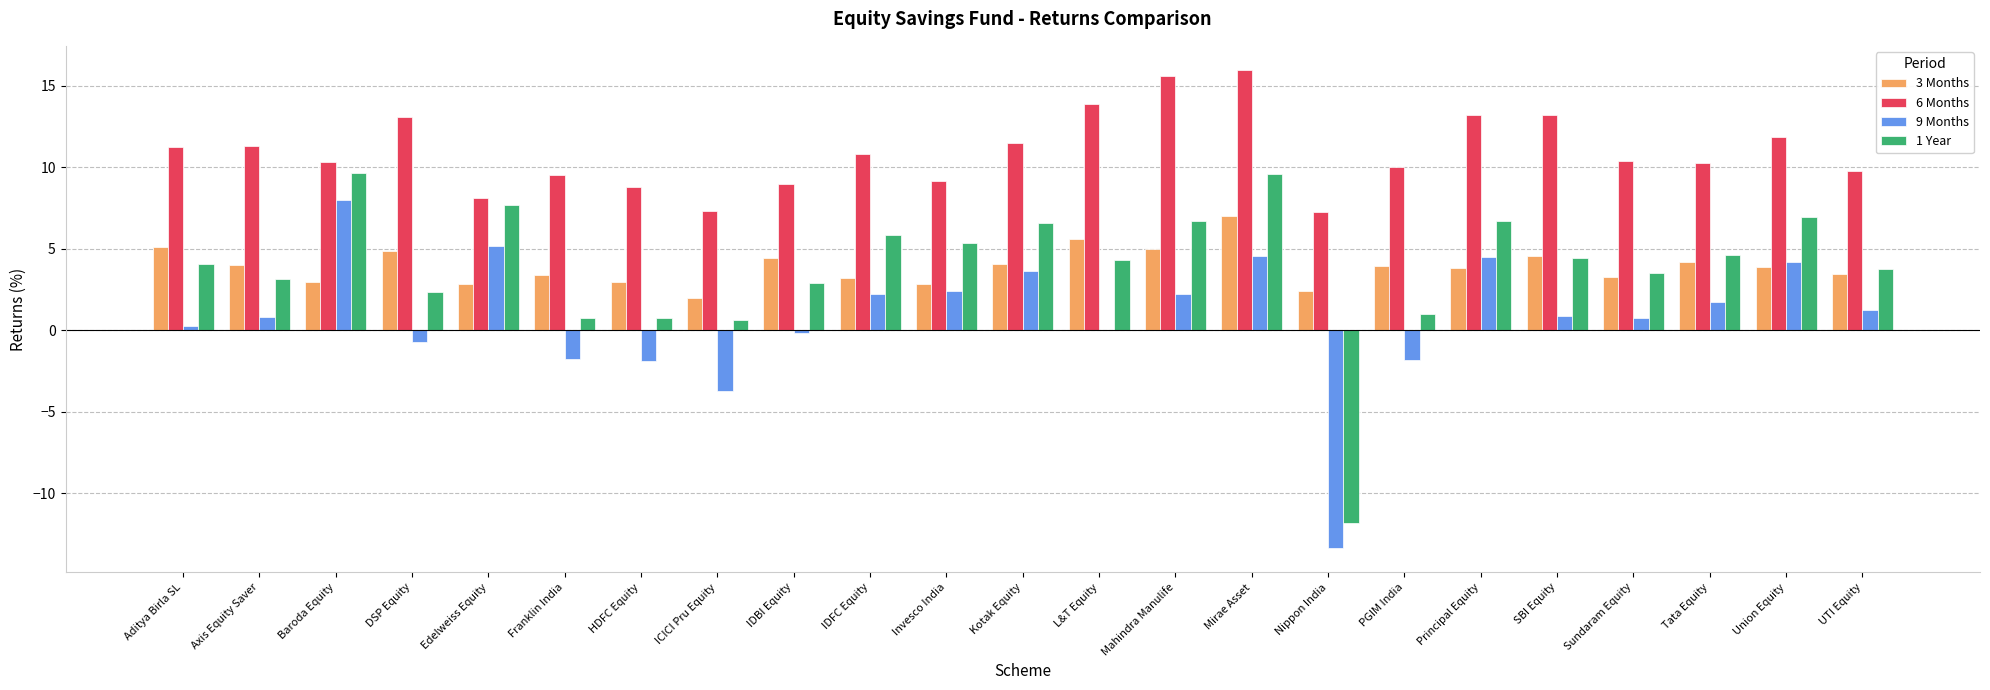

Which series has the largest total across all categories?

6 Months